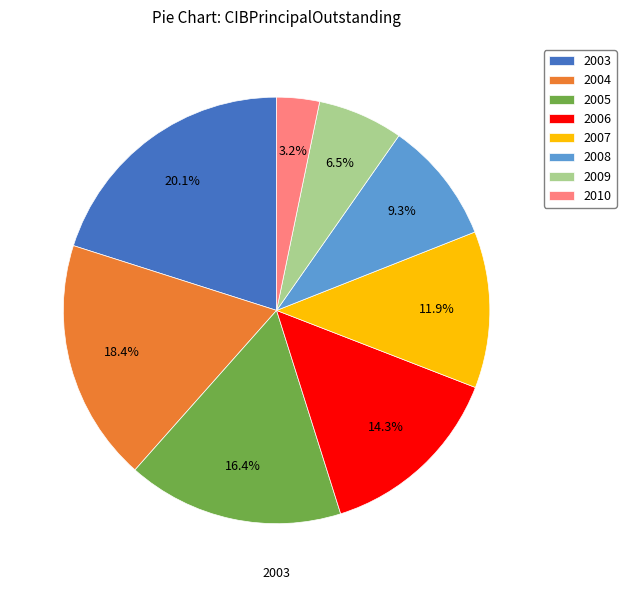

Rank the categories by value from highest to lowest.

2003, 2004, 2005, 2006, 2007, 2008, 2009, 2010